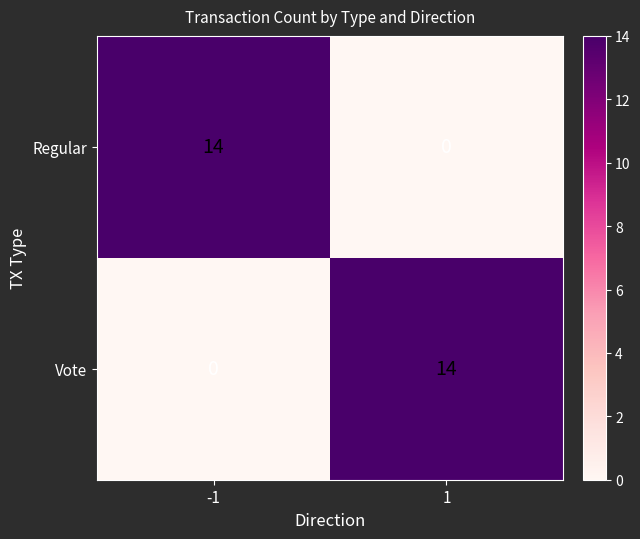

What is the difference between the Regular values at -1 and 1?

14